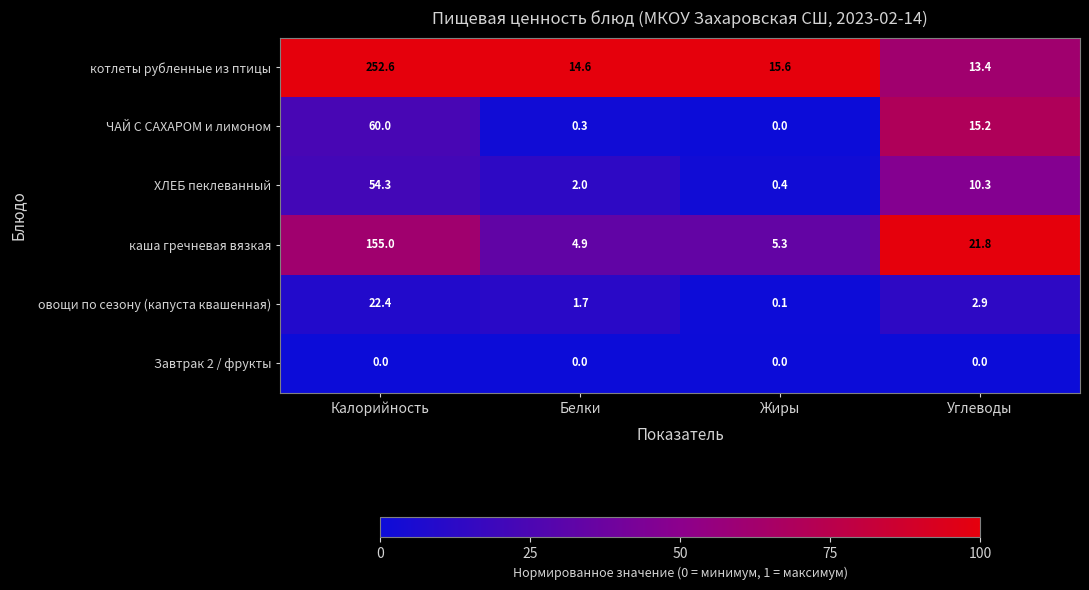

The котлеты рубленные из птицы series shows 7.7 at Углеводы. True or false?

False